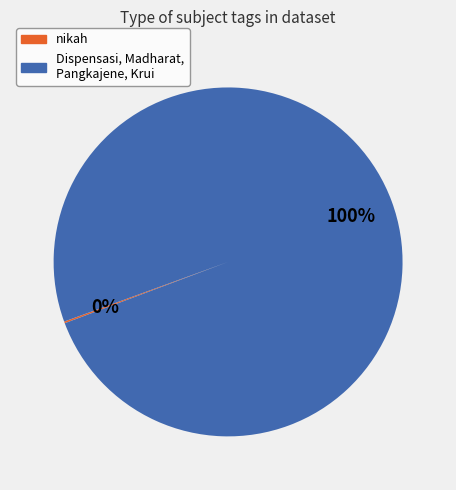

To the nearest percent, what is the average slice percentage?

50%